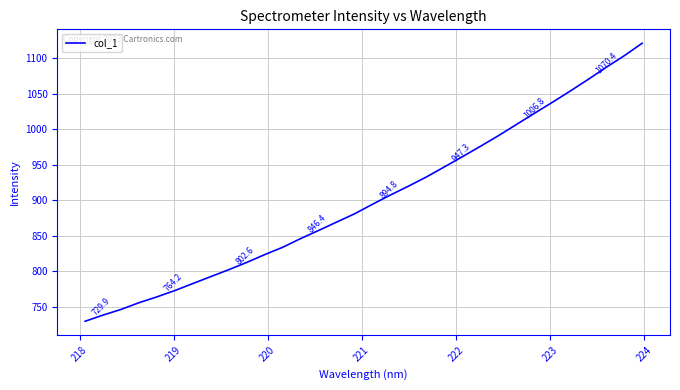

What is the greatest value displayed?

1121.1